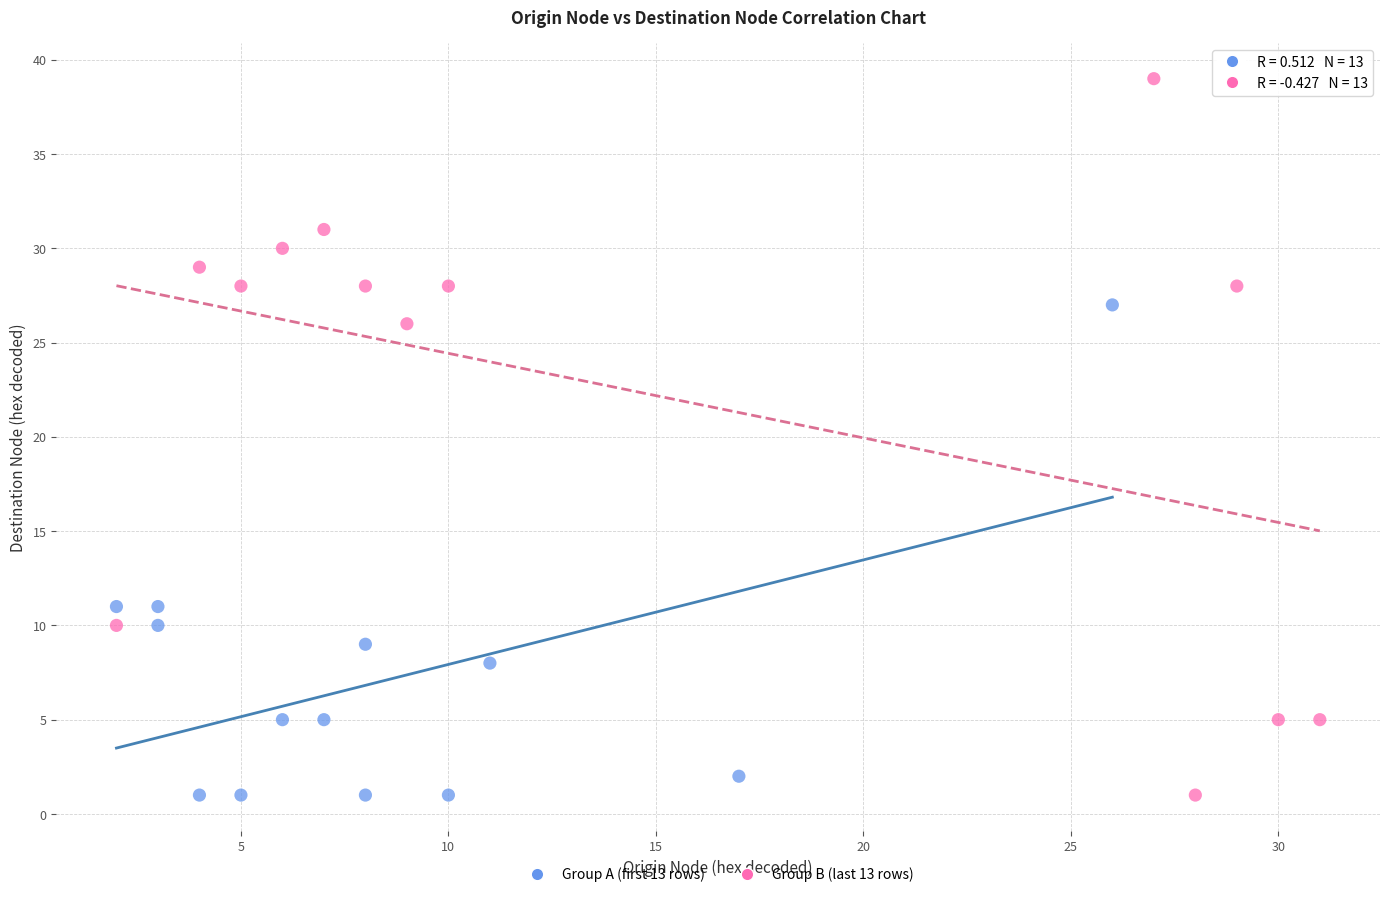

Which series reaches the maximum Y coordinate?

Group B (last 13 rows)